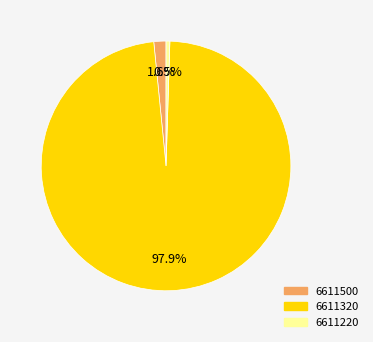

What is the largest slice in the pie chart?

6611320